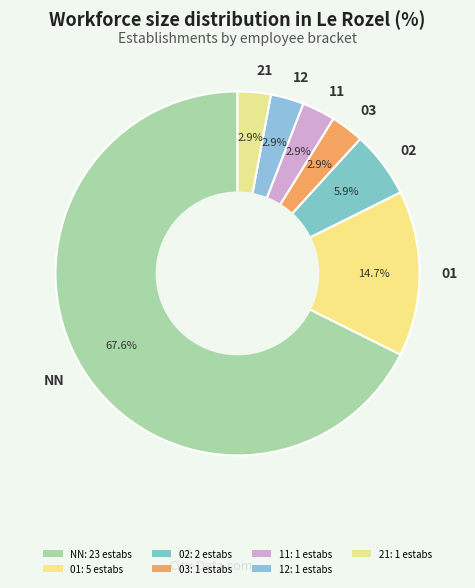

What portion of the pie excludes 02?

94.1%